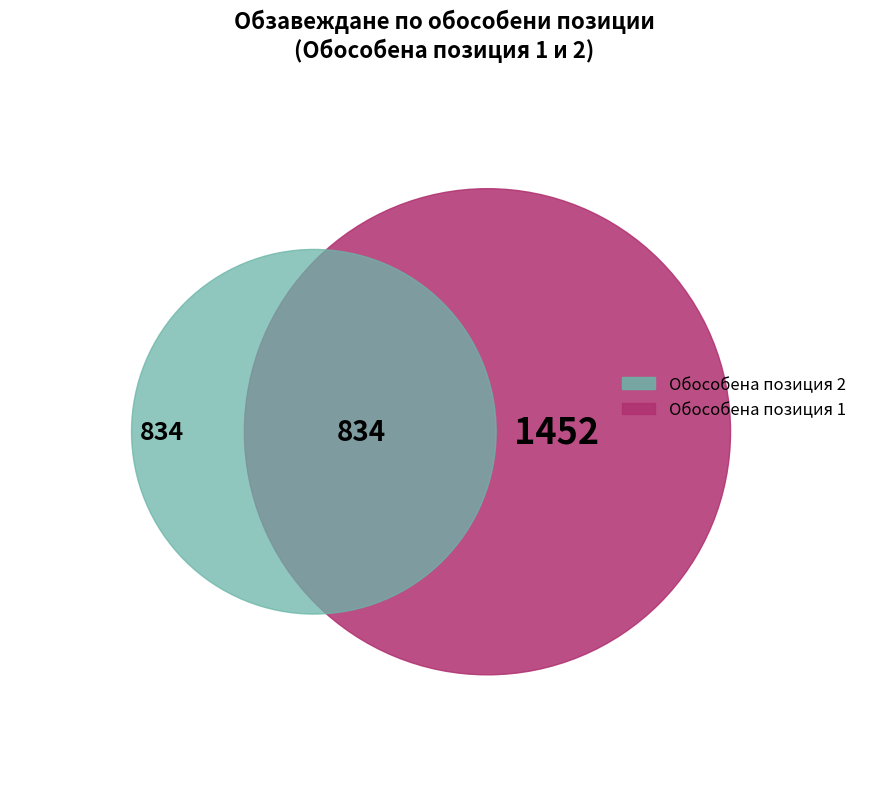

At Стол посетителски, list the series in order from largest to smallest.

Обособена позиция 1, Обособена позиция 2